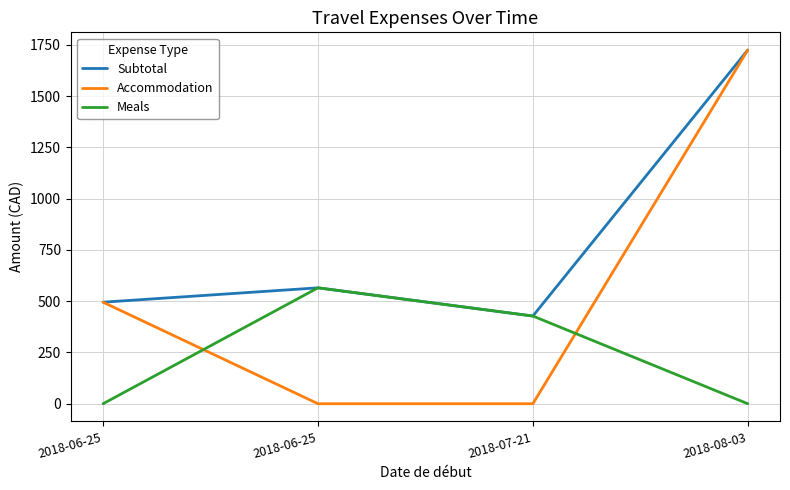

What is the label of the 4th point from the left?

2018-08-03